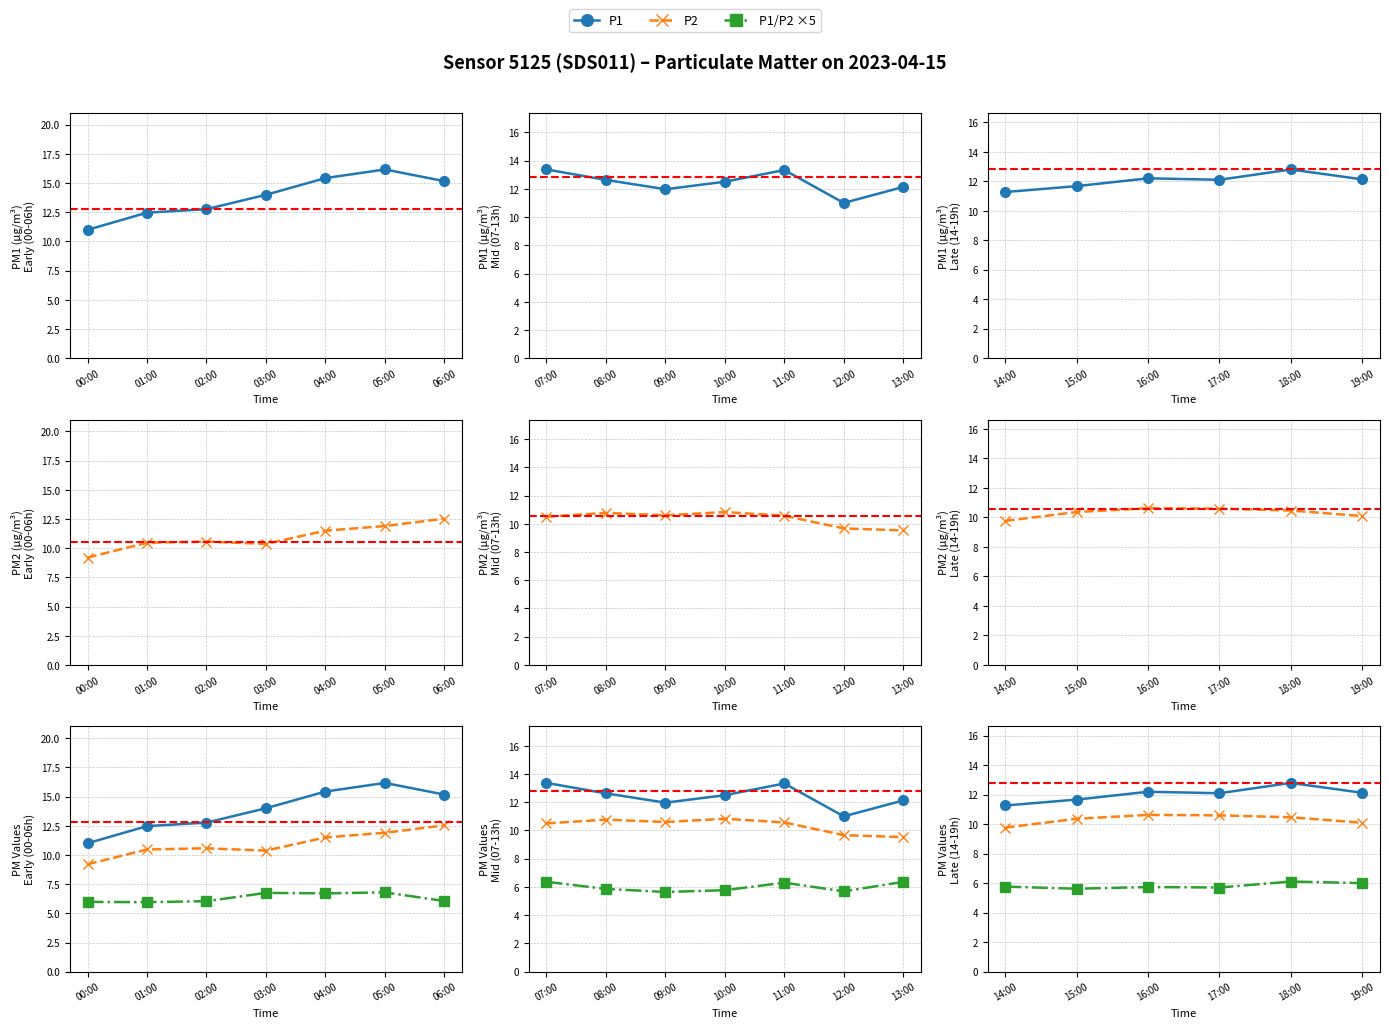

What is the approximate value of P2 at 16:00?

10.6